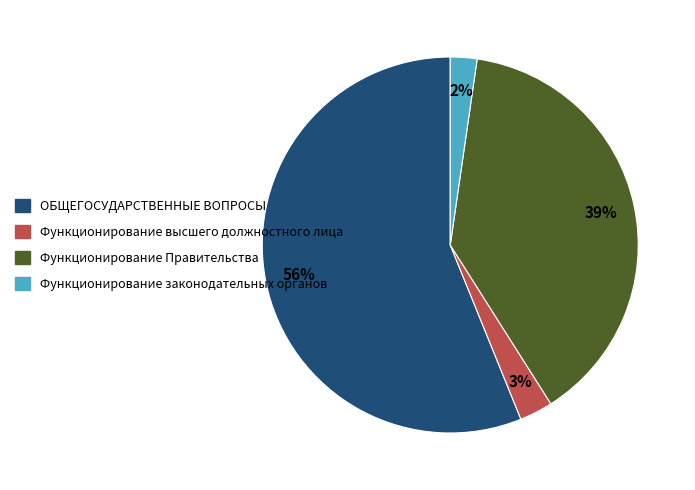

Between ОБЩЕГОСУДАРСТВЕННЫЕ ВОПРОСЫ and Функционирование законодательных органов, which is larger?

ОБЩЕГОСУДАРСТВЕННЫЕ ВОПРОСЫ